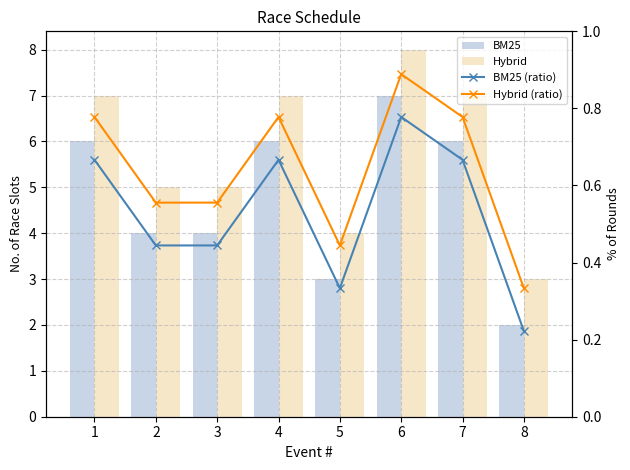

Reading right to left, extract all data points from this chart.

BM25: 8=2.0	7=6.0	6=7.0	5=3.0	4=6.0	3=4.0	2=4.0	1=6.0
Hybrid: 8=3.0	7=7.0	6=8.0	5=4.0	4=7.0	3=5.0	2=5.0	1=7.0
BM25 (ratio): 8=0.2	7=0.7	6=0.8	5=0.3	4=0.7	3=0.4	2=0.4	1=0.7
Hybrid (ratio): 8=0.3	7=0.8	6=0.9	5=0.4	4=0.8	3=0.6	2=0.6	1=0.8